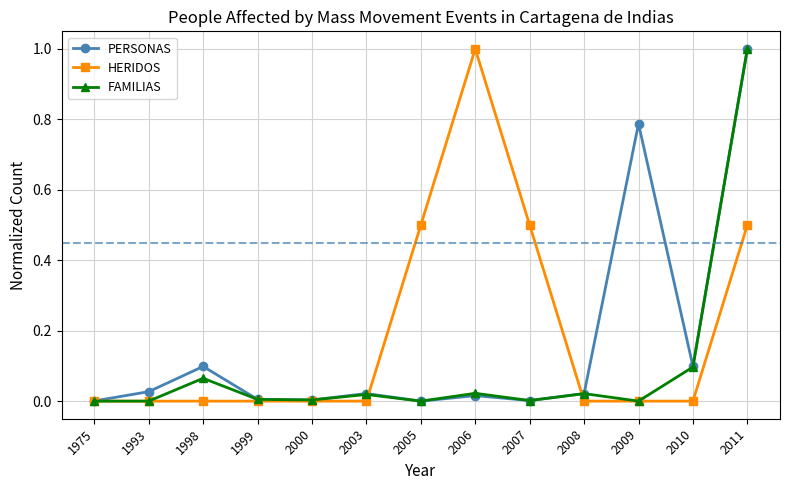

Where is the first local maximum for FAMILIAS?

1998